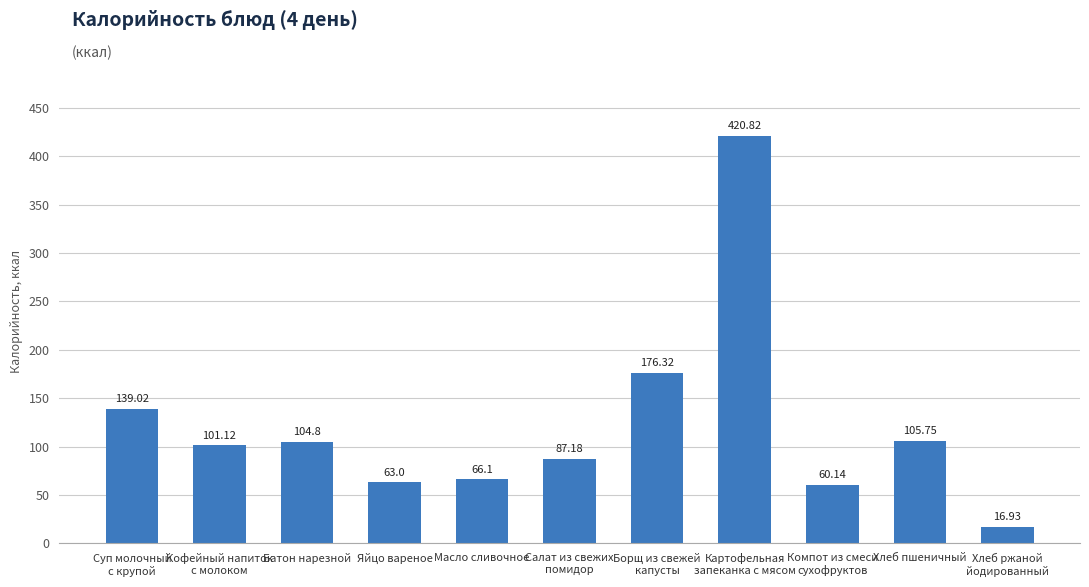

Reading left to right, extract all data points from this chart.

Суп молочный
с крупой=139.0	Кофейный напиток
с молоком=101.1	Батон нарезной=104.8	Яйцо вареное=63.0	Масло сливочное=66.1	Салат из свежих
помидор=87.2	Борщ из свежей
капусты=176.3	Картофельная
запеканка с мясом=420.8	Компот из смеси
сухофруктов=60.1	Хлеб пшеничный=105.8	Хлеб ржаной
йодированный=16.9